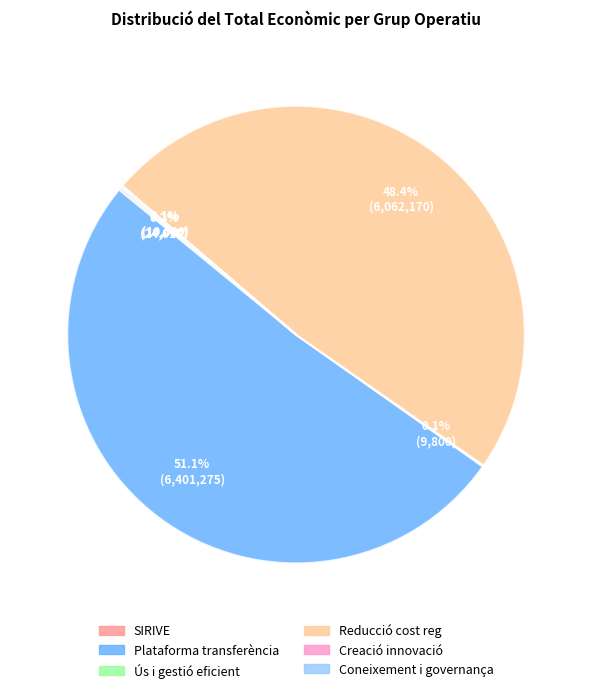

Which category has the biggest portion of the pie?

Plataforma transferència